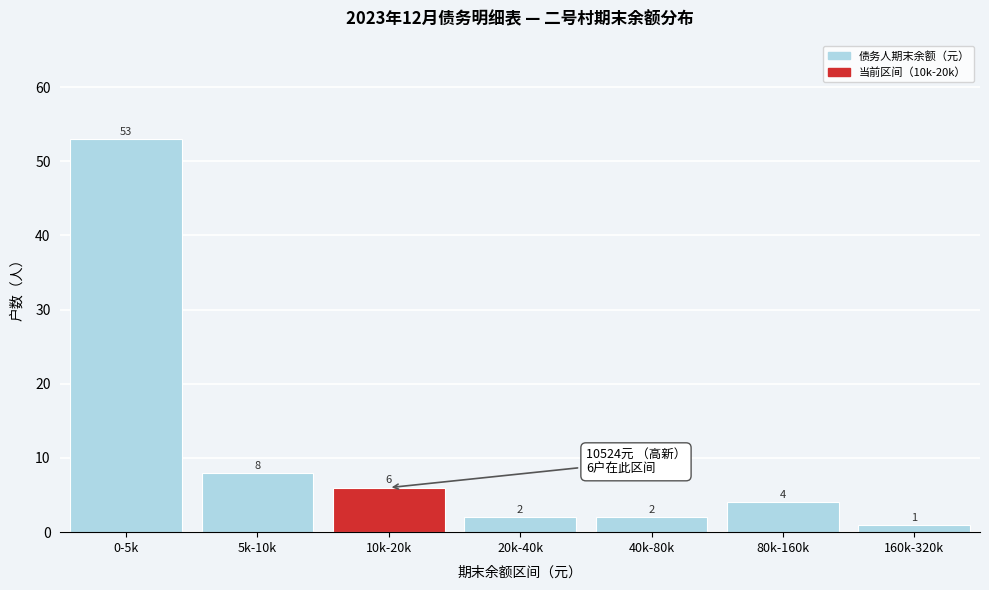

Reading left to right, list all the values displayed in this chart.

53	8	6	2	2	4	1